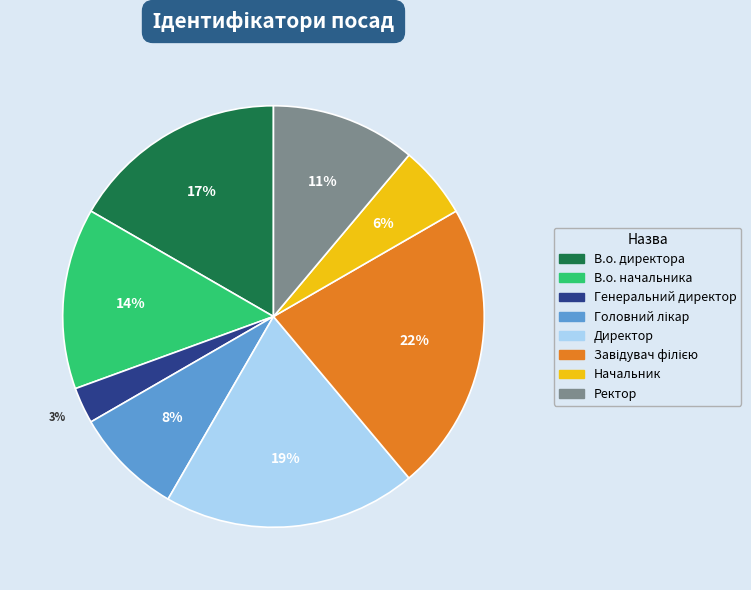

To the nearest percent, what percentage of the pie is В.о. директора?

17%